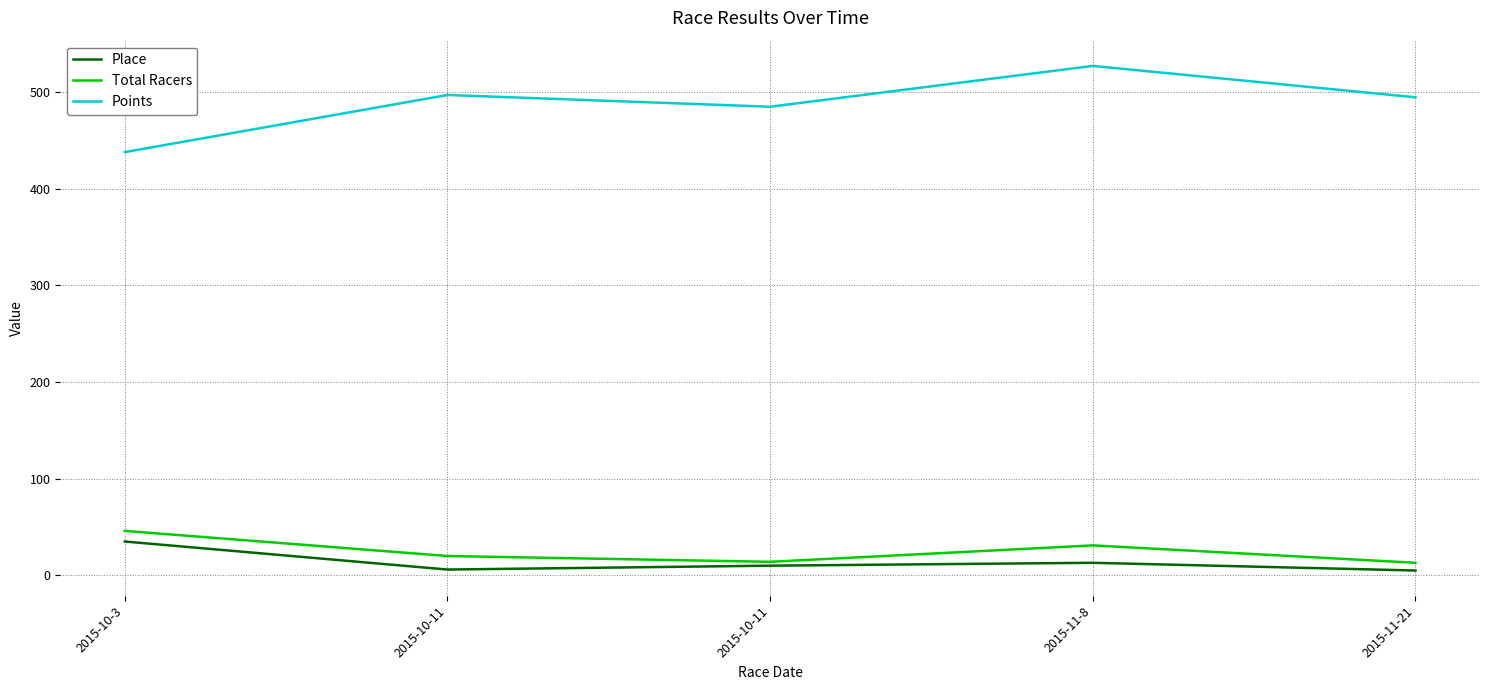

Is this an area chart (filled region under the line)?

No